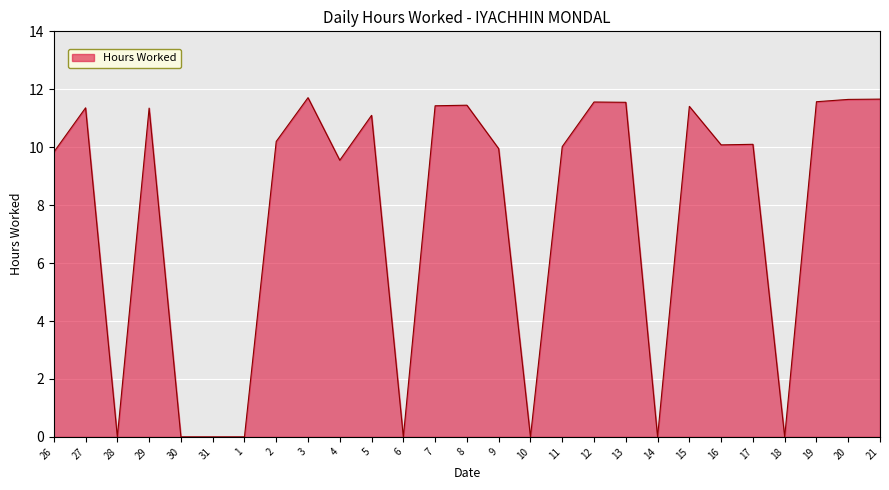

What is the difference between the maximum and minimum values?

11.7